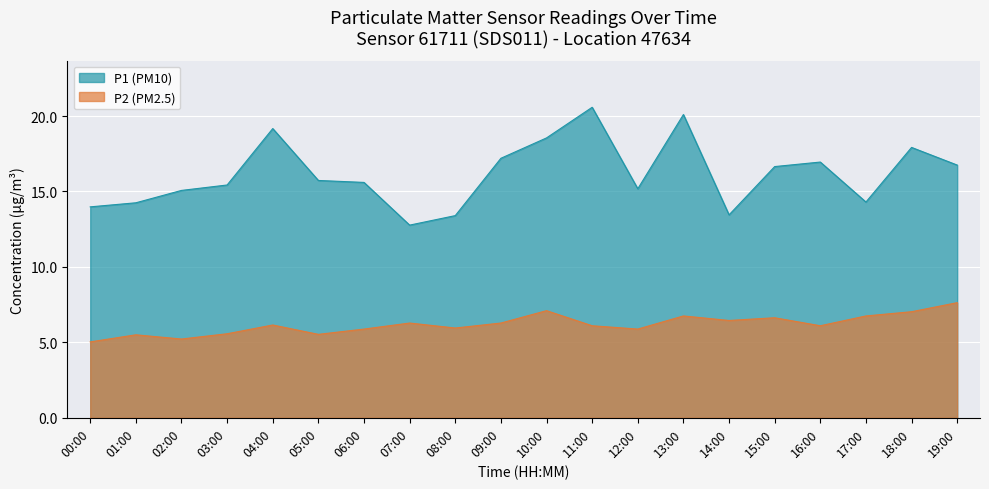

Reading left to right, transcribe all the data shown in this chart.

P1: 14.0	14.2	15.1	15.4	19.2	15.7	15.6	12.8	13.4	17.2	18.6	20.6	15.2	20.1	13.4	16.6	16.9	14.3	17.9	16.8
P2: 5.0	5.5	5.2	5.6	6.2	5.5	5.9	6.3	6.0	6.3	7.1	6.1	5.9	6.8	6.5	6.6	6.1	6.8	7.0	7.6